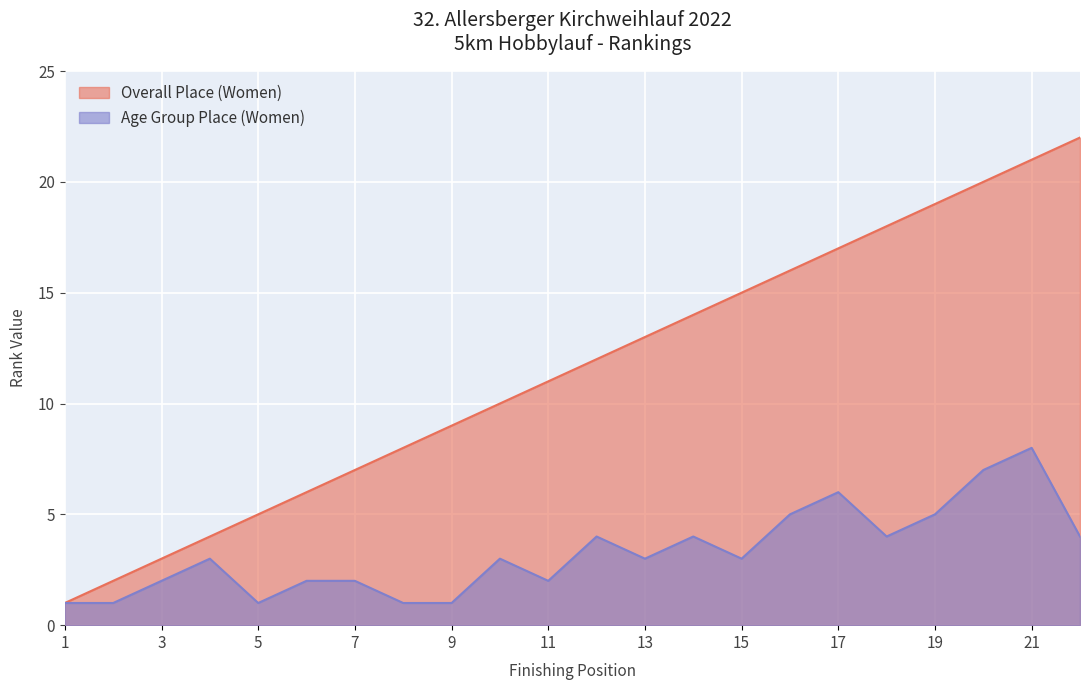

What is the average value of the Platz AK (Women) series?

3